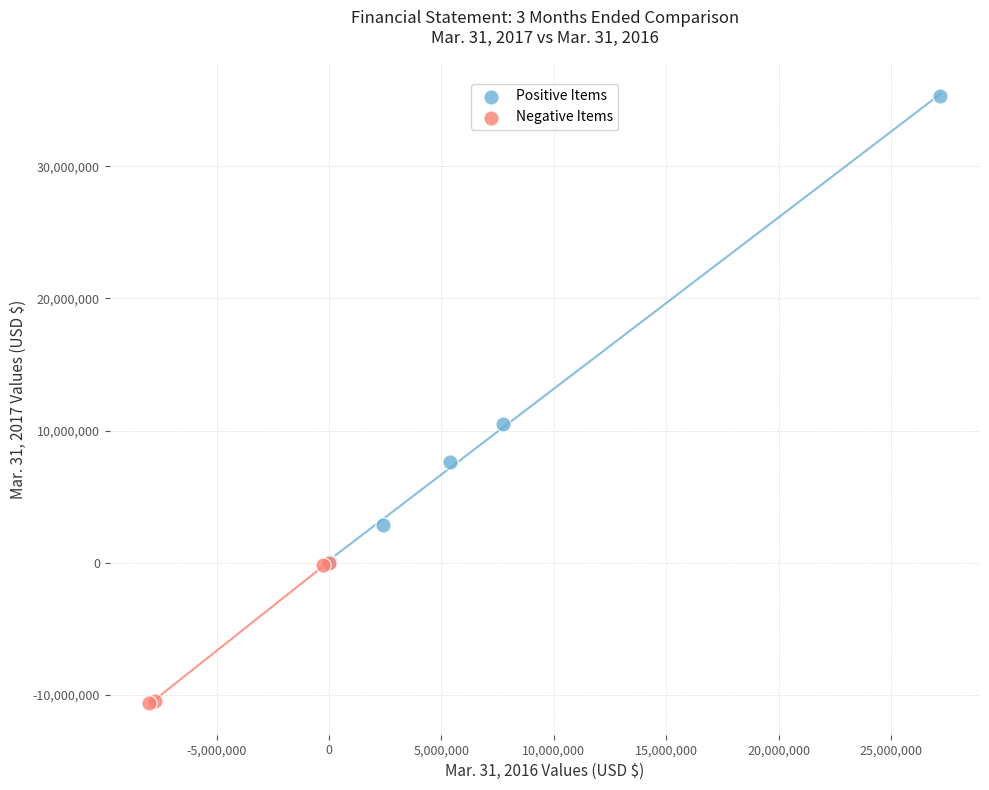

Which series has the widest spread of Y values?

Positive Items